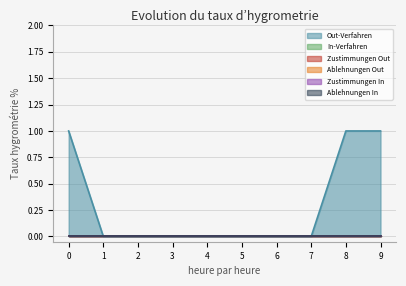

How many lines are shown in the chart?

6